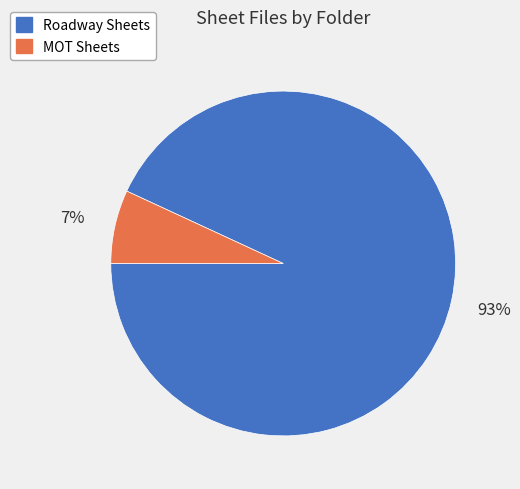

Approximately how many times larger is the value at MOT Sheets compared to Roadway Sheets?

0.1